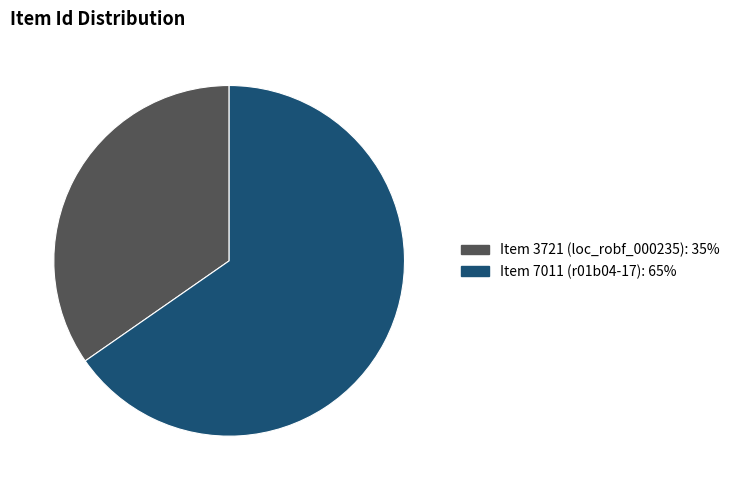

What is the ratio of the value at Item 3721 (loc_robf_000235) to the value at Item 7011 (r01b04-17)?

0.5